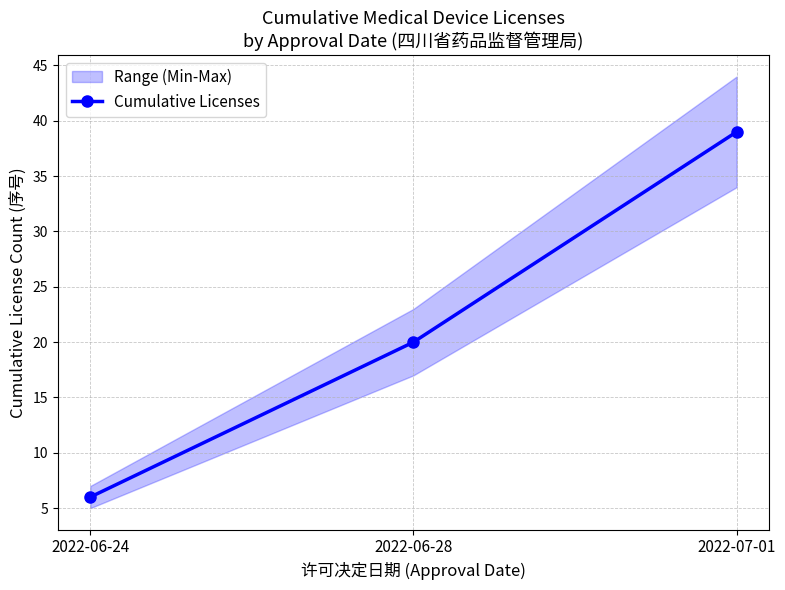

What is the sum of all values?

65